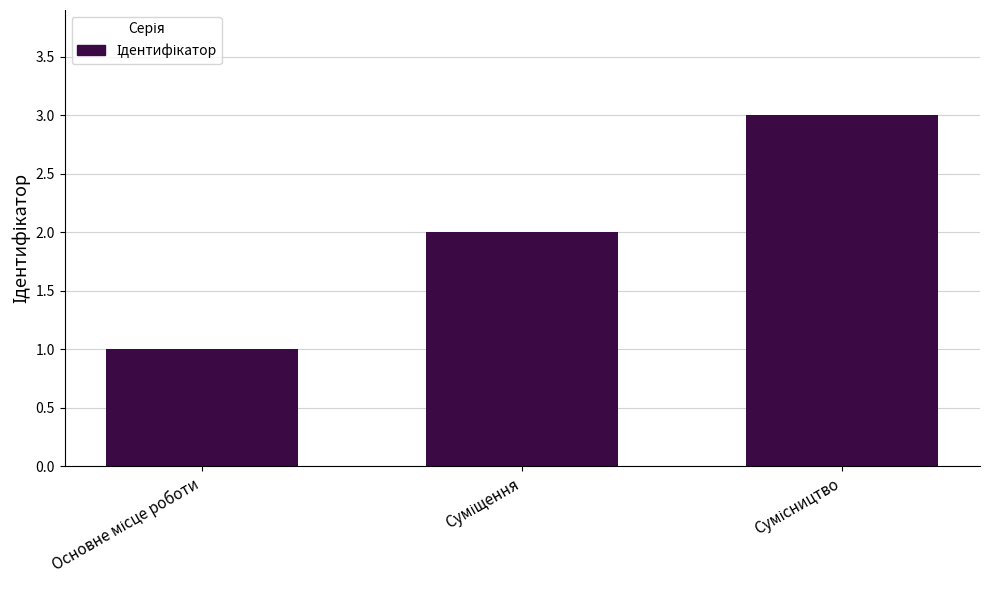

What is the maximum value shown in the chart?

3